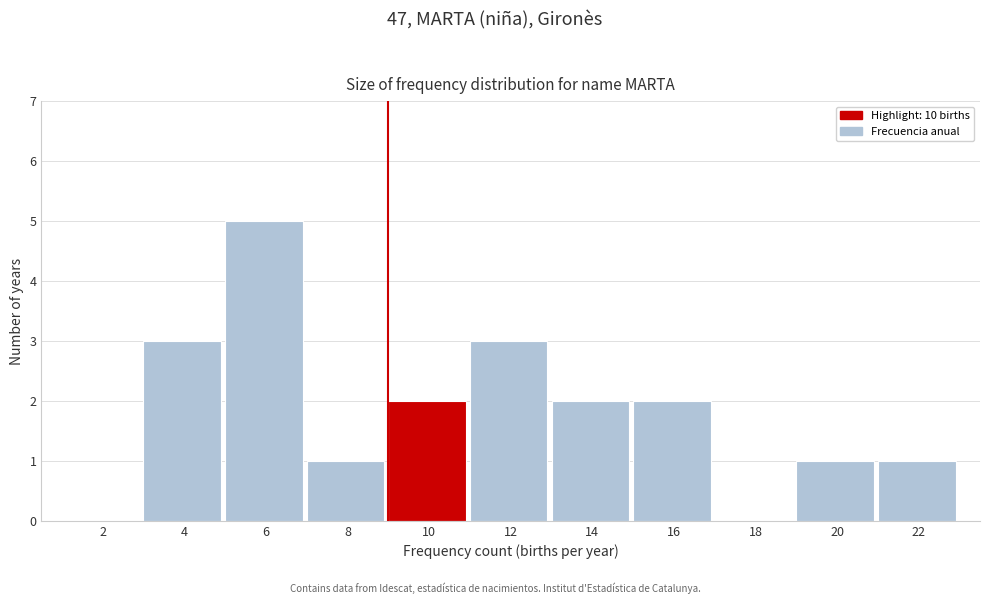

Reading left to right, extract all data points from this chart.

2=0	4=3	6=5	8=1	10=2	12=3	14=2	16=2	18=0	20=1	22=1